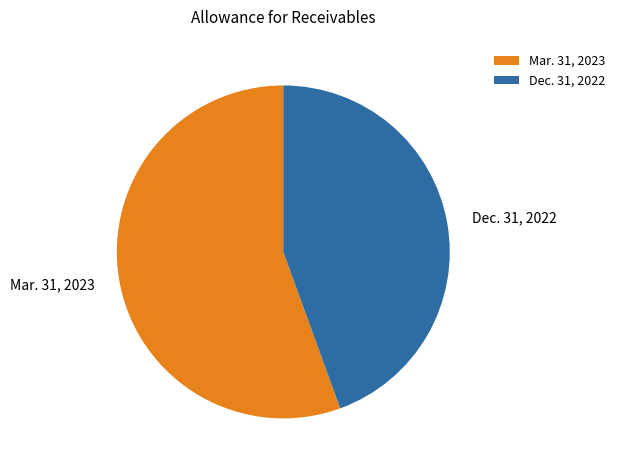

Between Mar. 31, 2023 and Dec. 31, 2022, which is larger?

Mar. 31, 2023